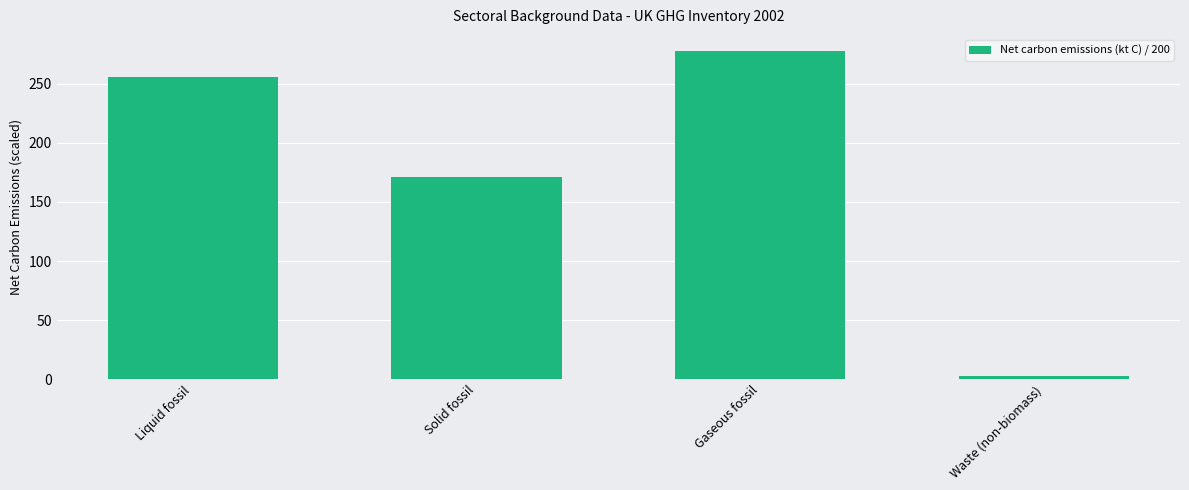

At which category does the chart reach its minimum across all series?

Waste (non-biomass)